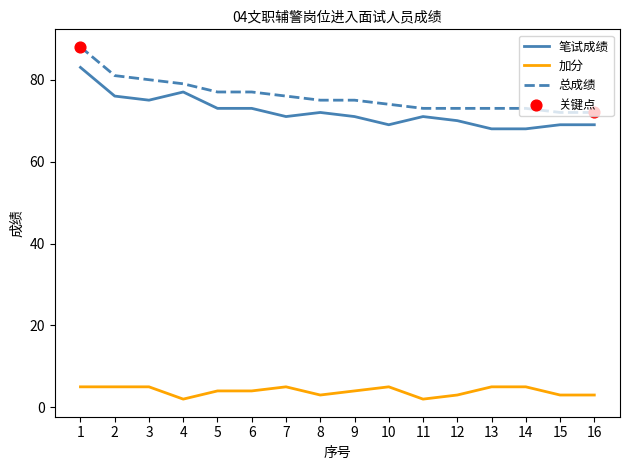

What is the spread (max minus min) of values at 10?

69